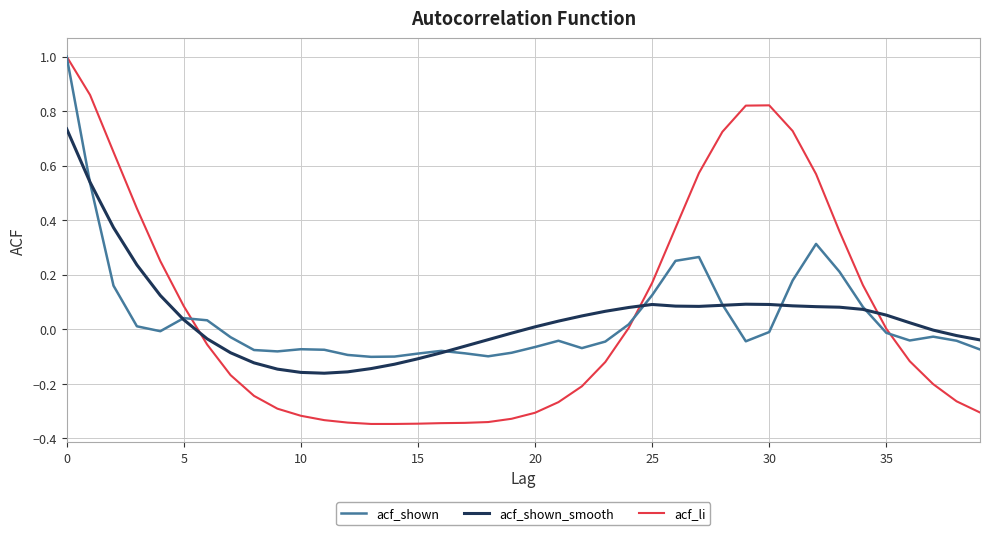

What is the greatest value displayed?

1.0